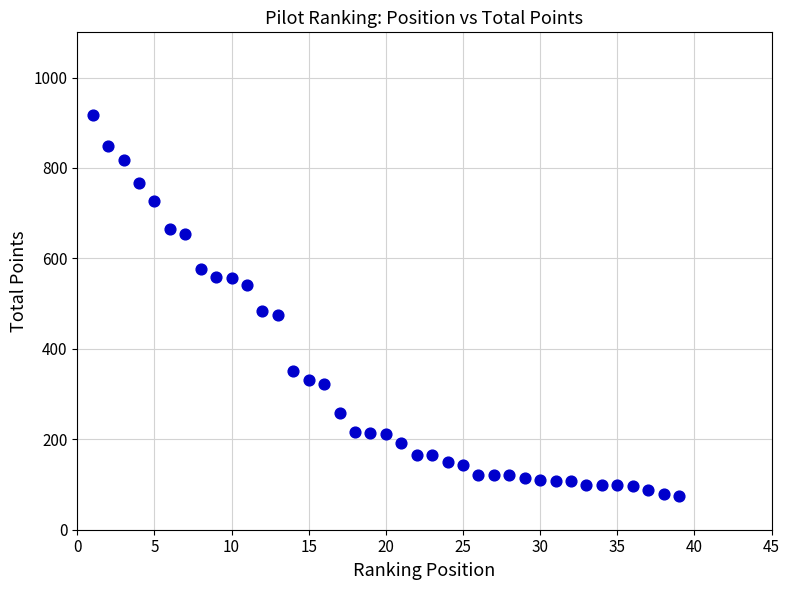

What is the range of Y values (max minus min)?

842